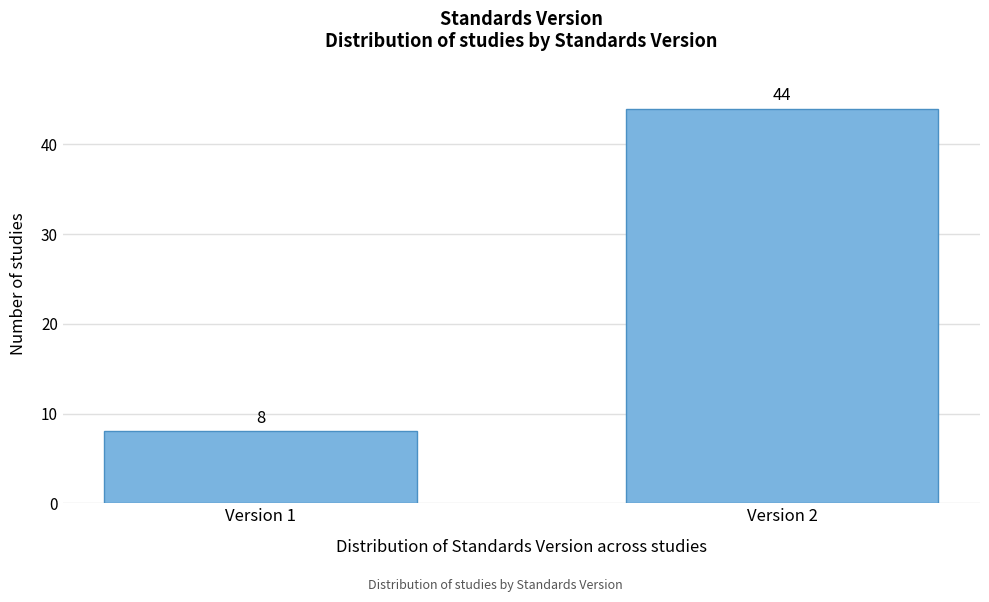

Reading right to left, list all the values displayed in this chart.

44	8